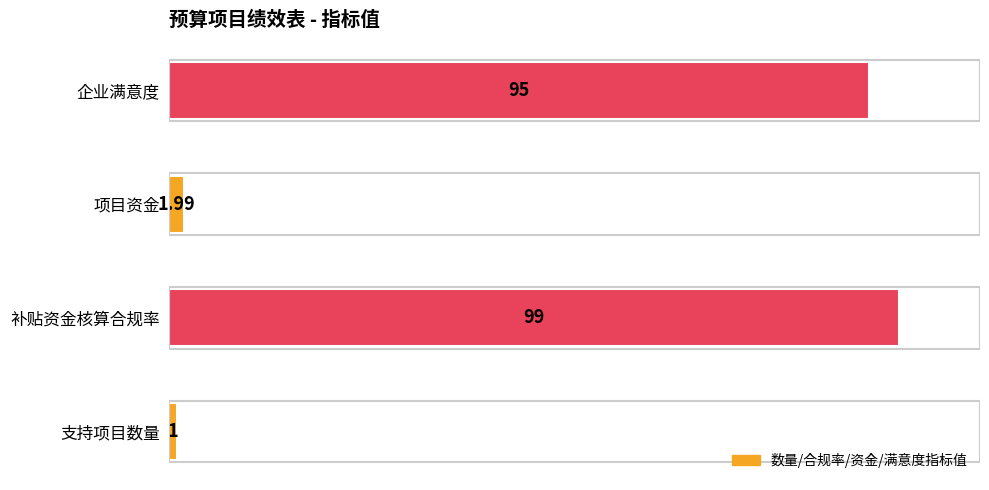

At which label is the value closest to 50?

企业满意度